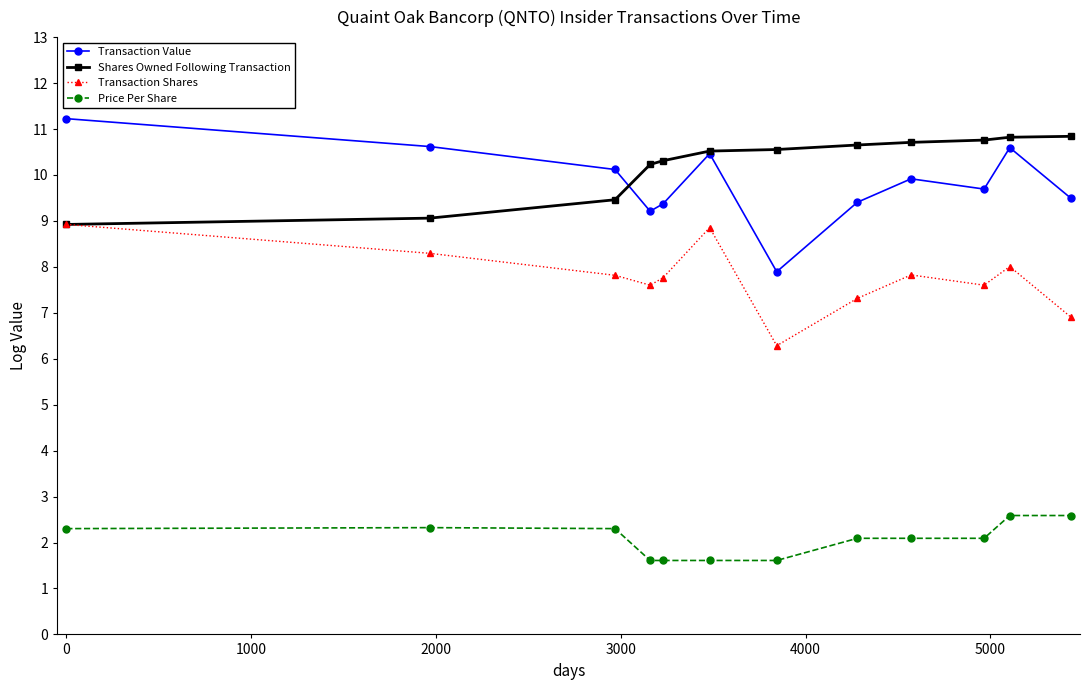

What is the value of the Shares Owned Following Transaction point at the 12th from the left?

10.8